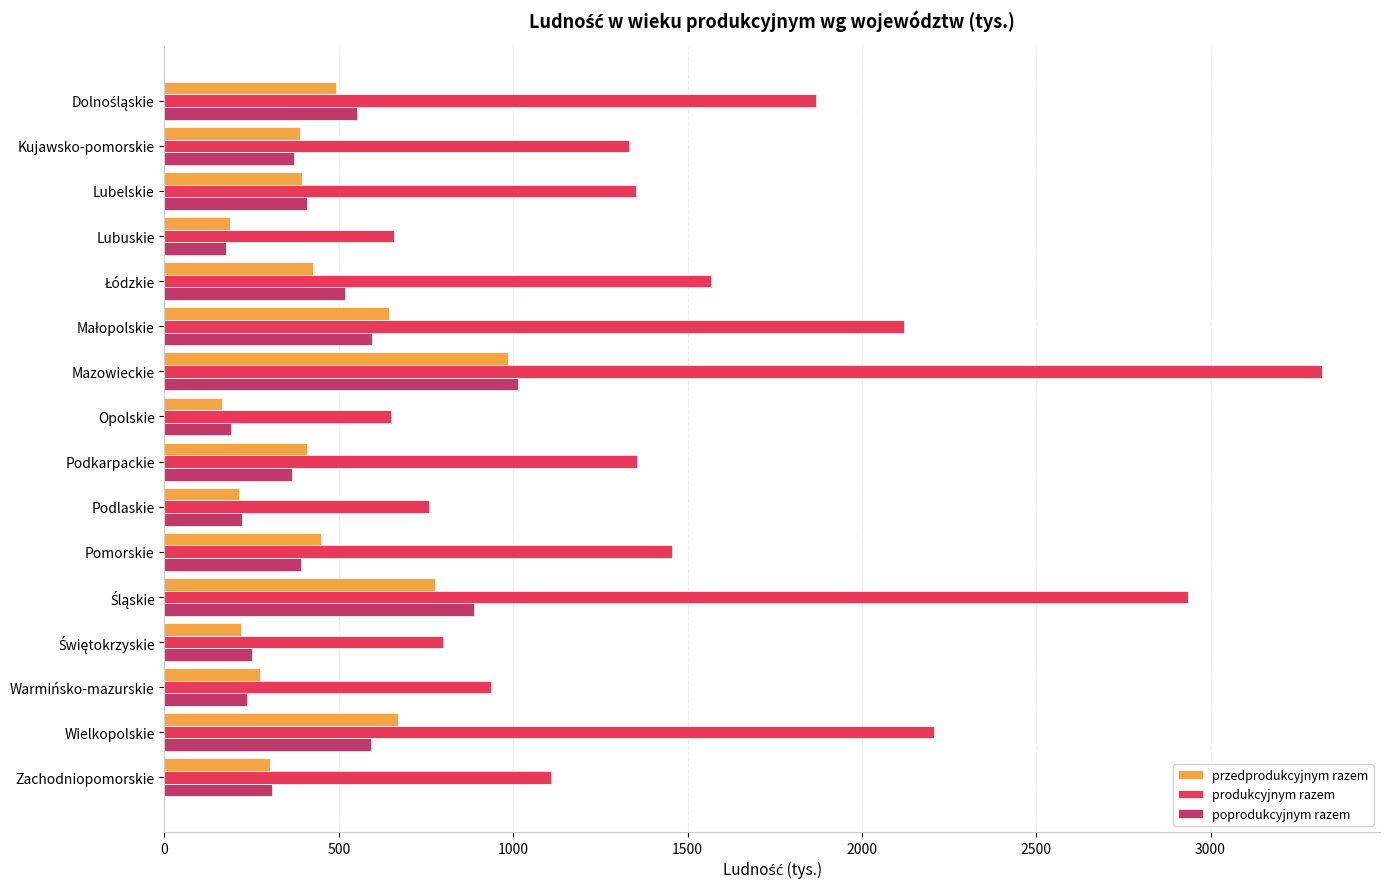

At which category is the sum across all series the highest?

Mazowieckie